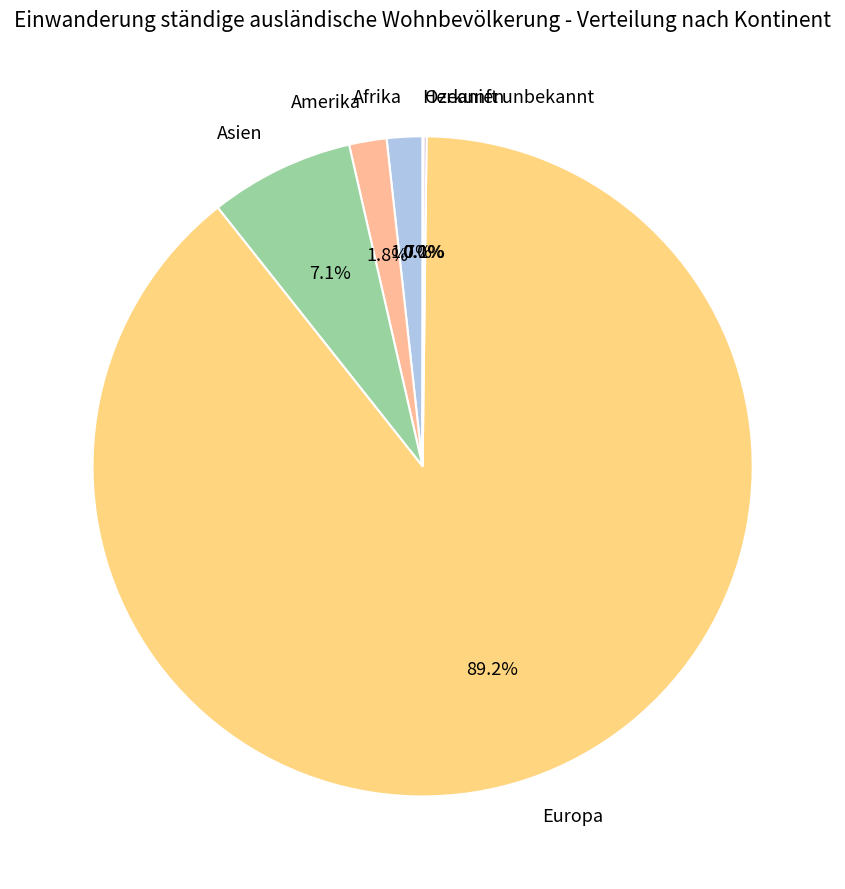

Which category has the biggest portion of the pie?

Europa